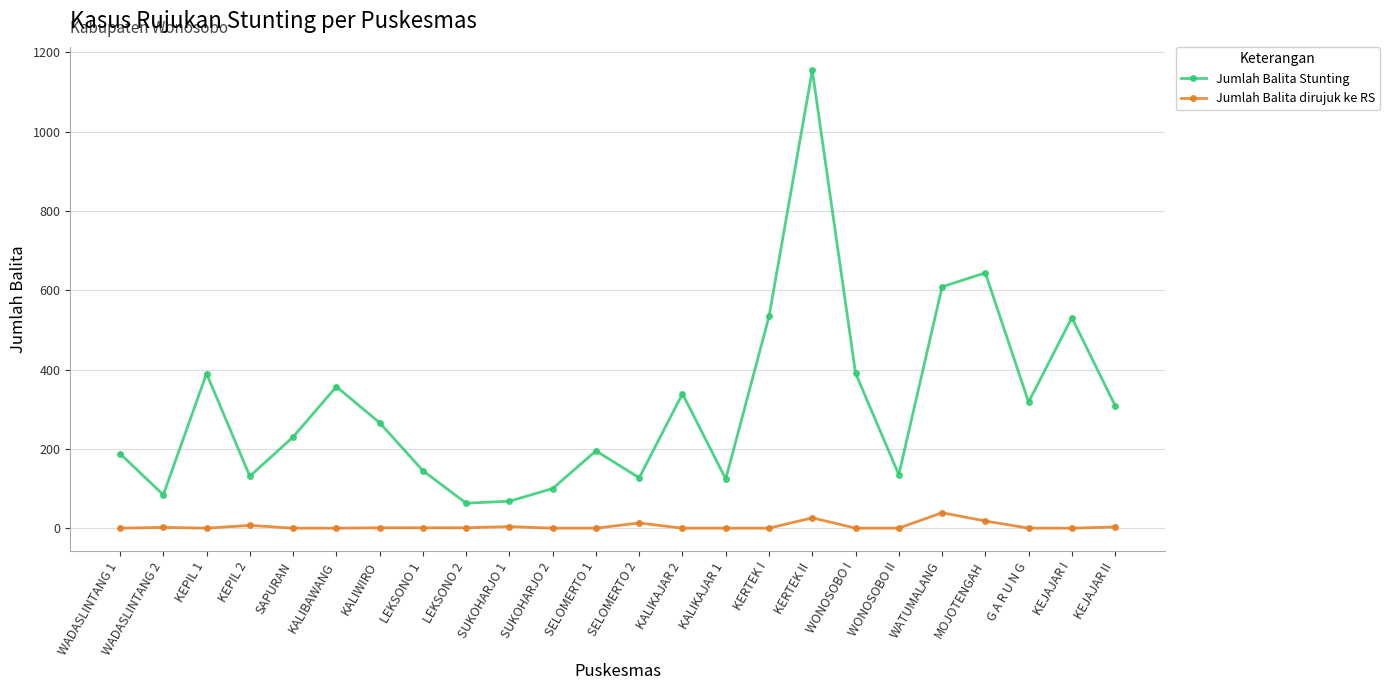

What is the value of the Jumlah Balita Stunting point at the 9th from the left?

63